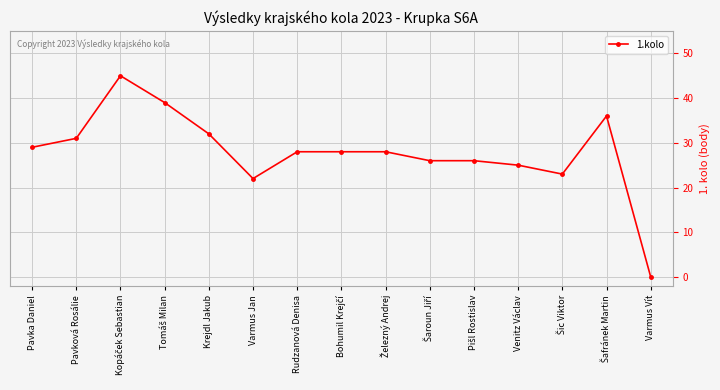

True or false: there are more than 1 points higher than both neighbors.

True